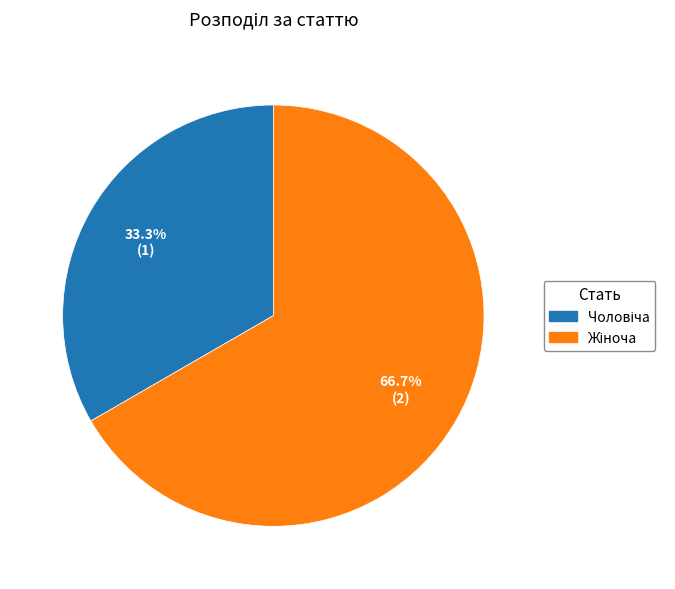

Is there a majority slice in this chart?

Yes